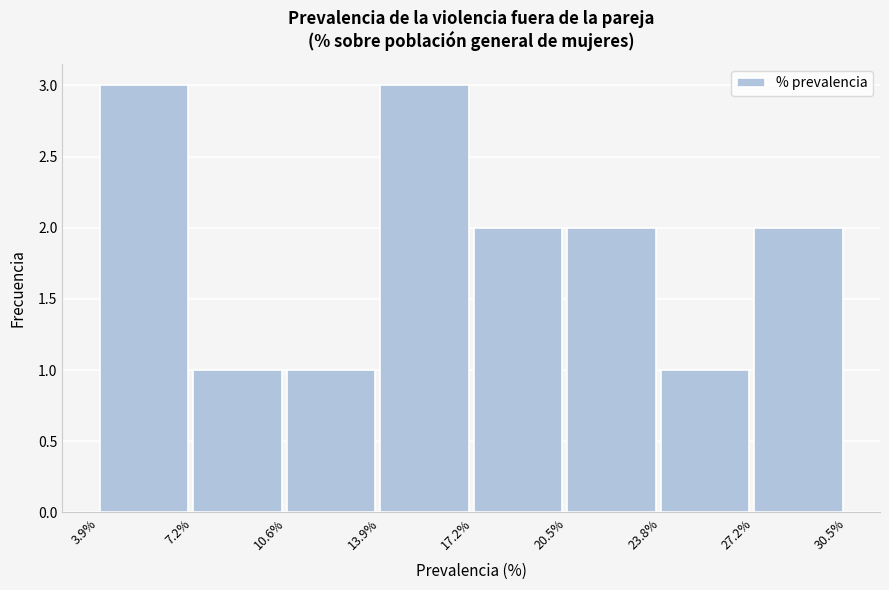

What is the height of the bar covering 10.6% to 13.9% on the x-axis? The values are not printed on the chart, so give them approximately, as read against the axis.

1